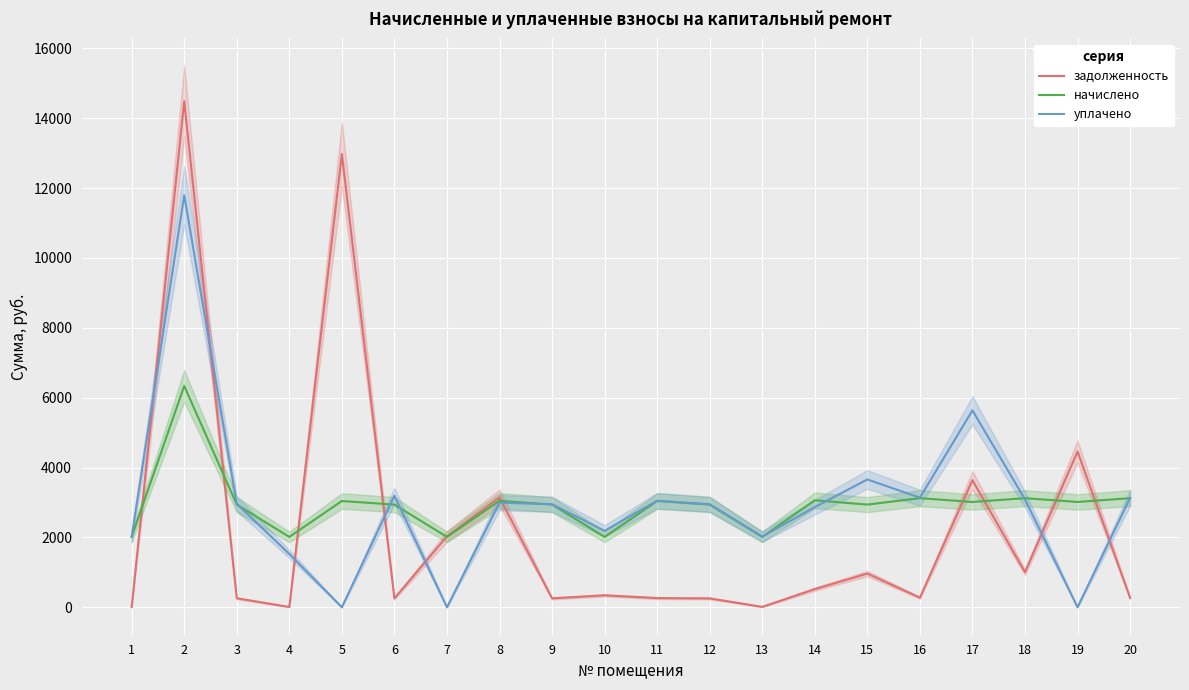

How many lines are shown in the chart?

3